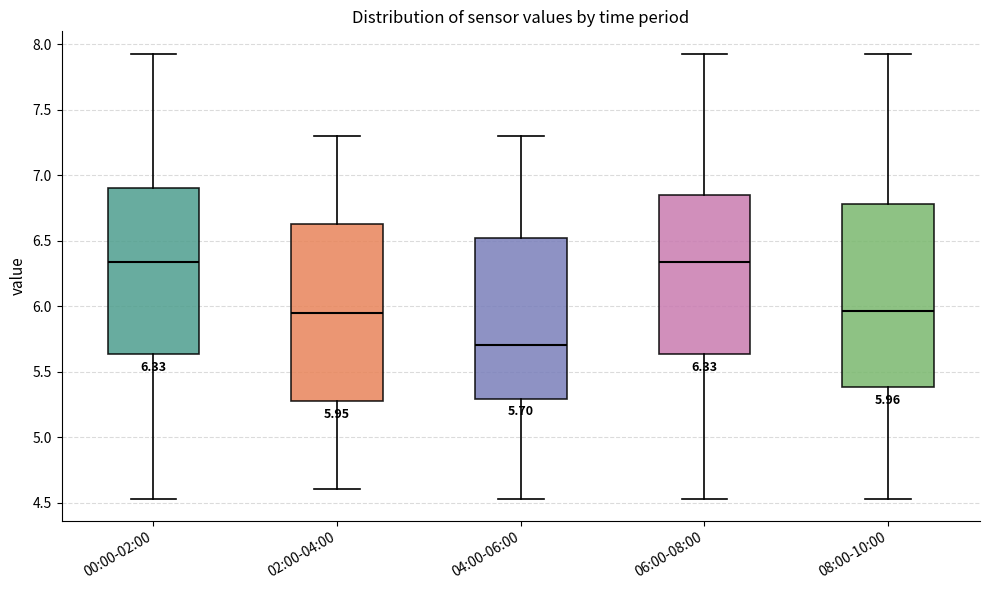

Which box's median line is the lowest?

04:00-06:00